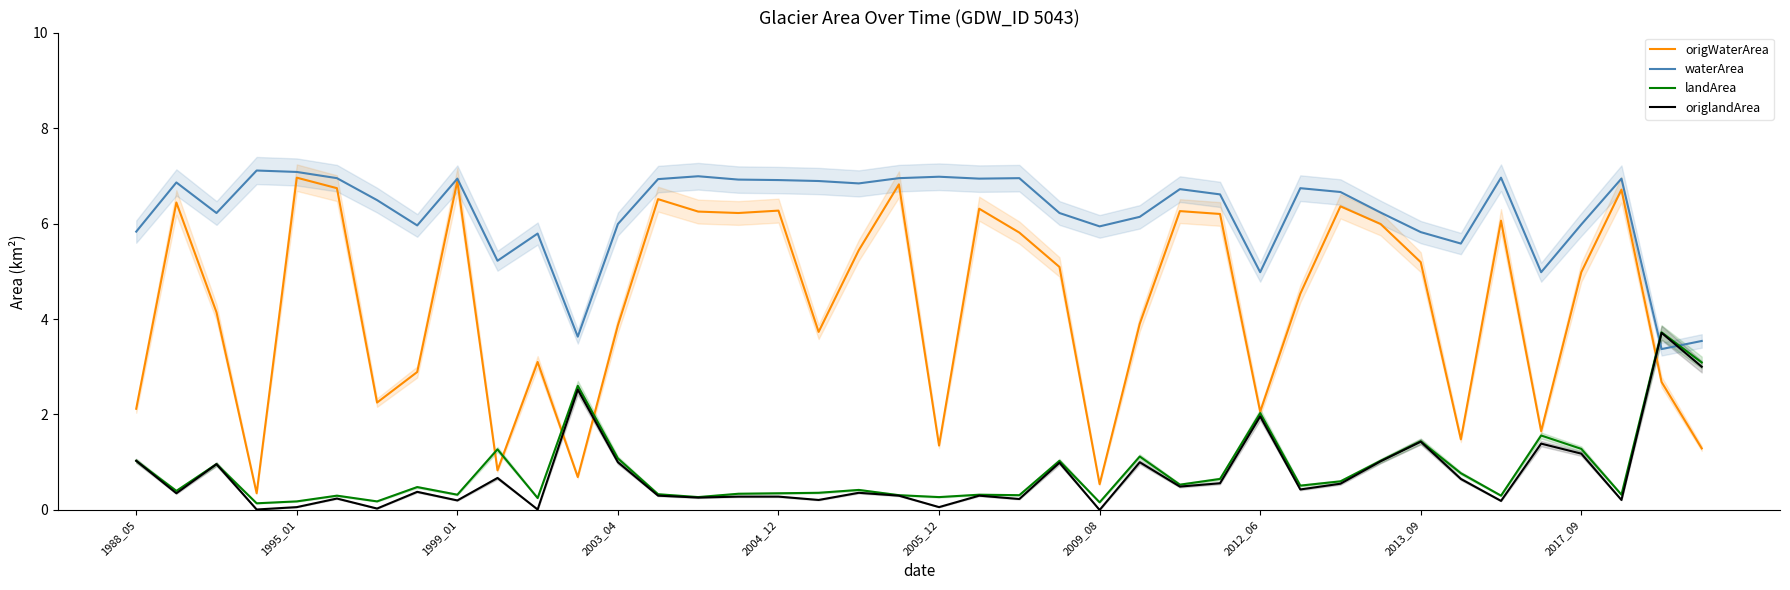

What is the sum of the waterArea values at 1988_05 and 35?

10.8